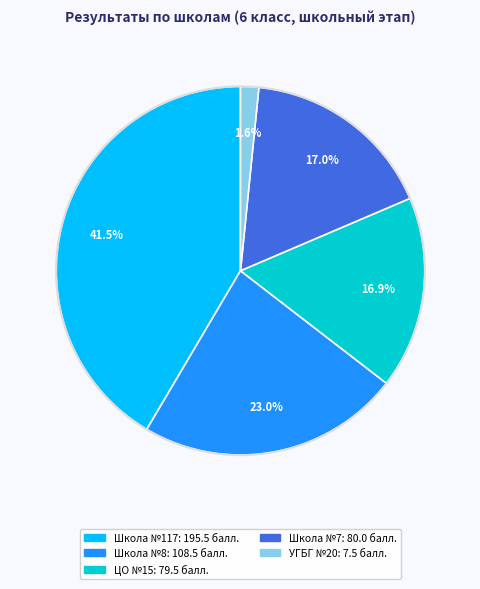

How many segments does this pie chart have?

5